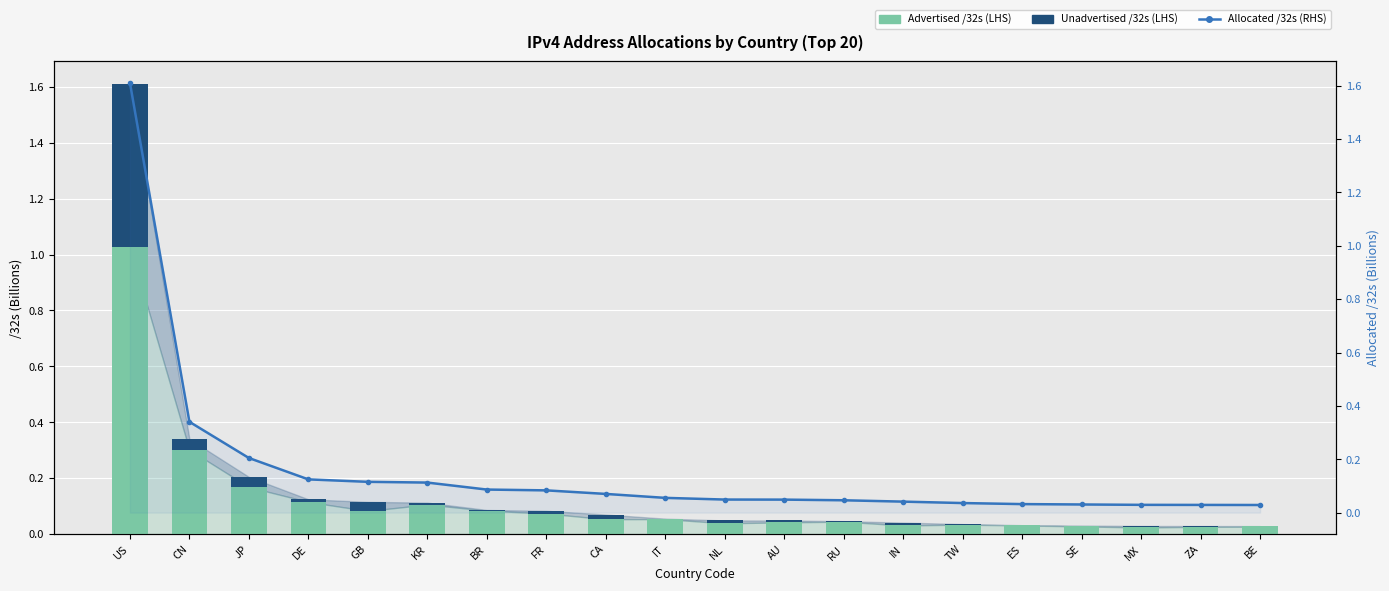

Reading left to right, extract all data points from this chart.

Advertised /32s: US=1.0	CN=0.3	JP=0.2	DE=0.1	GB=0.1	KR=0.1	BR=0.1	FR=0.1	CA=0.1	IT=0.1	NL=0.0	AU=0.0	RU=0.0	IN=0.0	TW=0.0	ES=0.0	SE=0.0	MX=0.0	ZA=0.0	BE=0.0
Unadvertised /32s: US=0.6	CN=0.0	JP=0.0	DE=0.0	GB=0.0	KR=0.0	BR=0.0	FR=0.0	CA=0.0	IT=0.0	NL=0.0	AU=0.0	RU=0.0	IN=0.0	TW=0.0	ES=0.0	SE=0.0	MX=0.0	ZA=0.0	BE=0.0
Allocated /32s: US=1.6	CN=0.3	JP=0.2	DE=0.1	GB=0.1	KR=0.1	BR=0.1	FR=0.1	CA=0.1	IT=0.1	NL=0.0	AU=0.0	RU=0.0	IN=0.0	TW=0.0	ES=0.0	SE=0.0	MX=0.0	ZA=0.0	BE=0.0